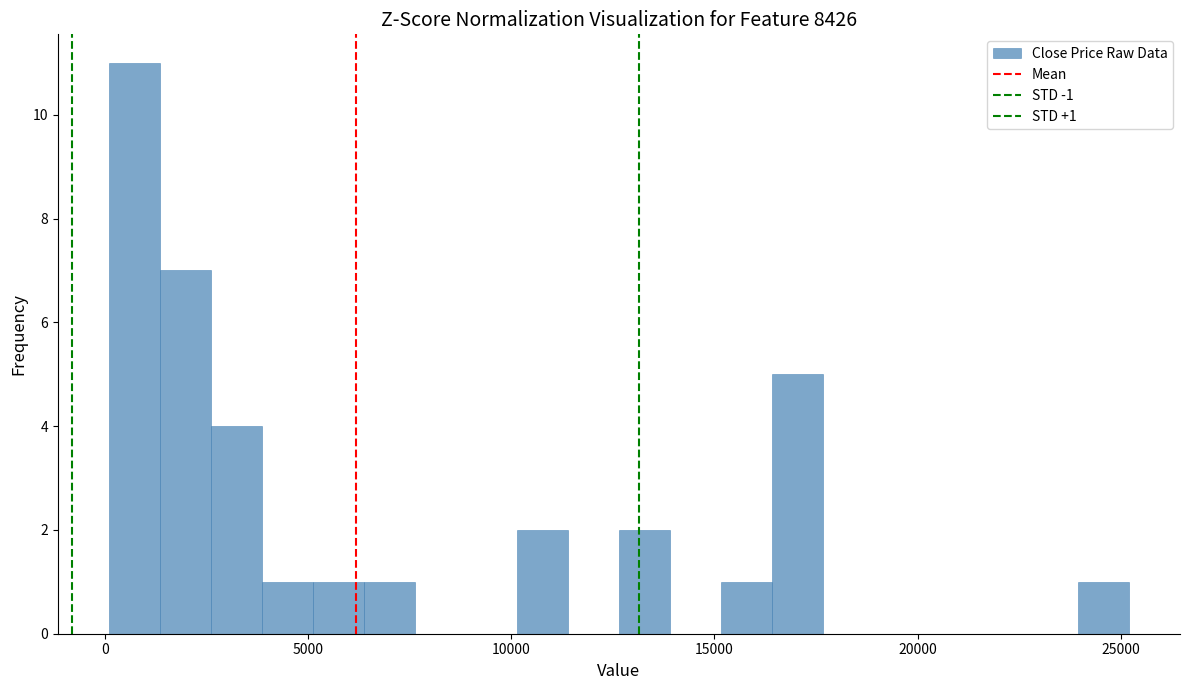

Read against the x-axis, roughly where is the centre of the tallest bar?

500